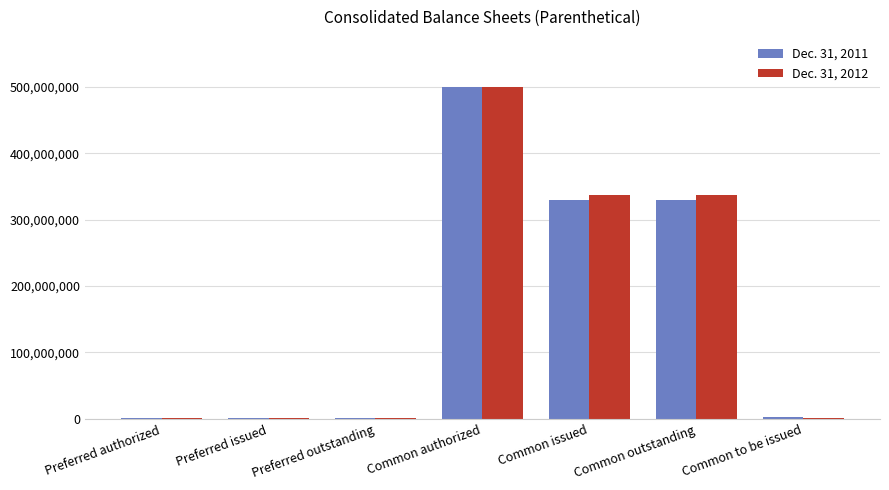

Is it true that Dec. 31, 2011 equals 535427806 at Common outstanding?

False